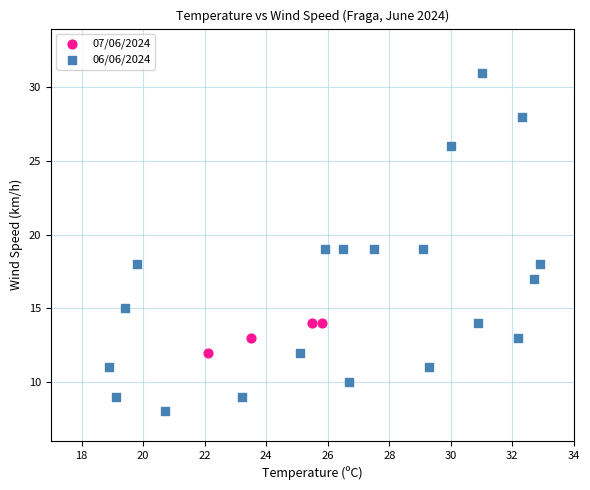

Which series has the widest spread of Y values?

06/06/2024